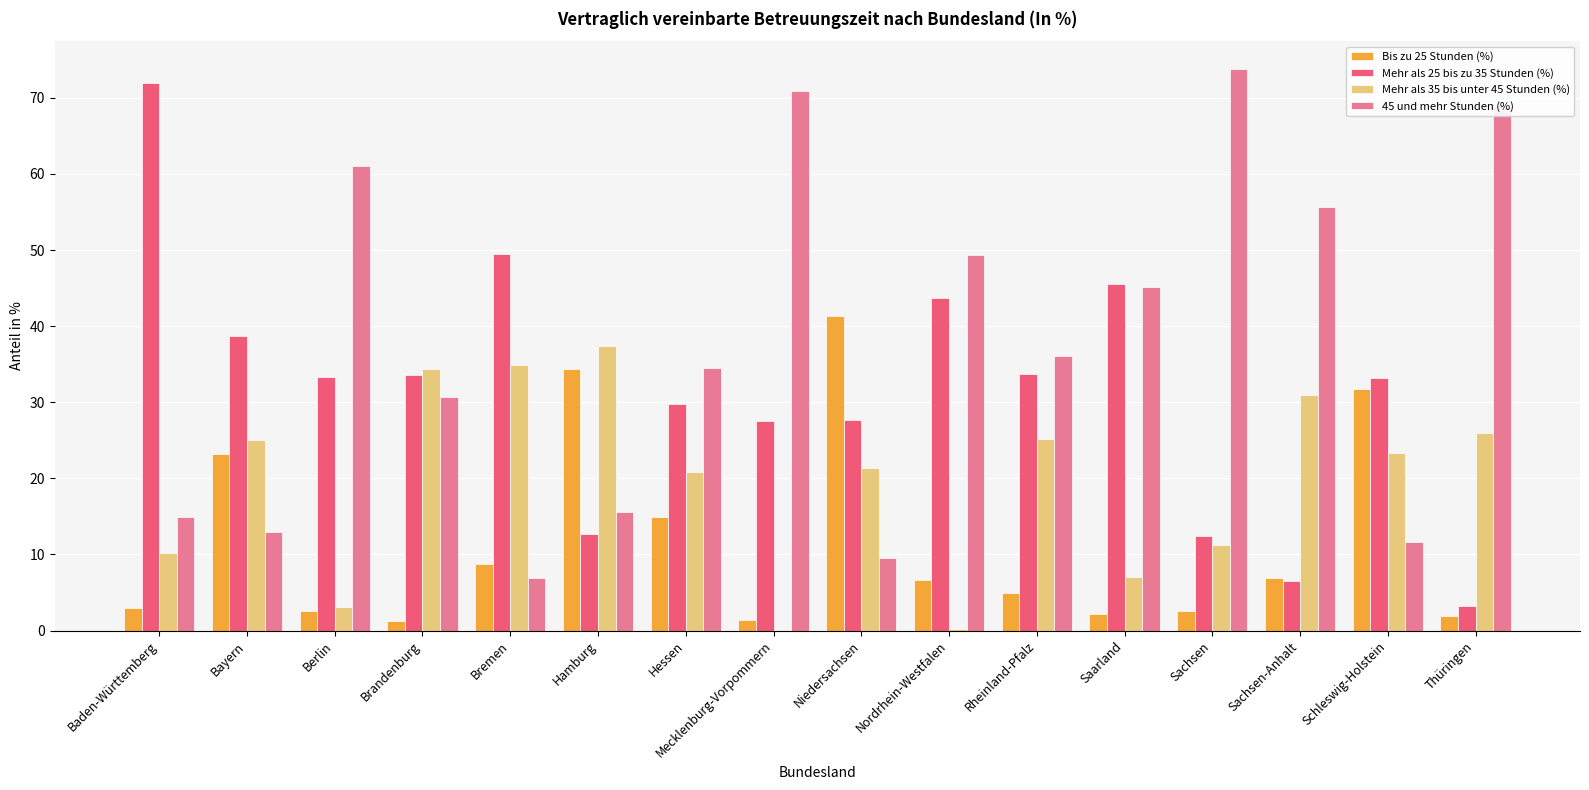

Count the number of data series in this chart.

4